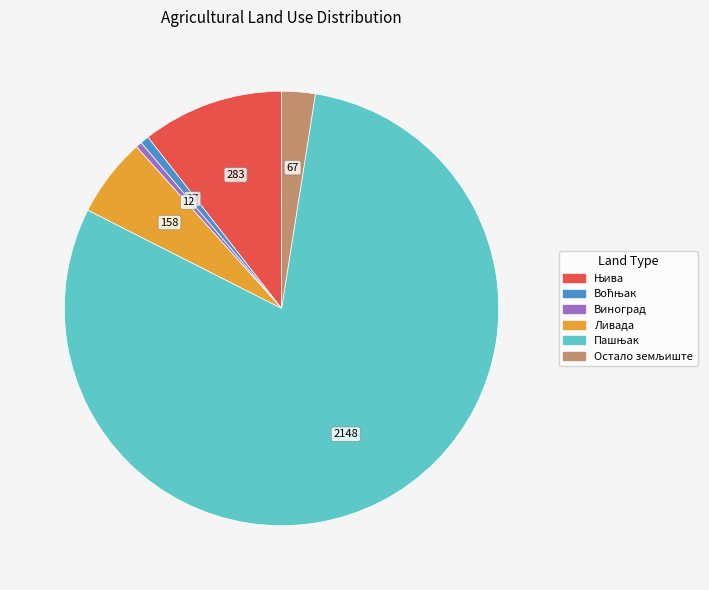

Is there a majority slice in this chart?

Yes